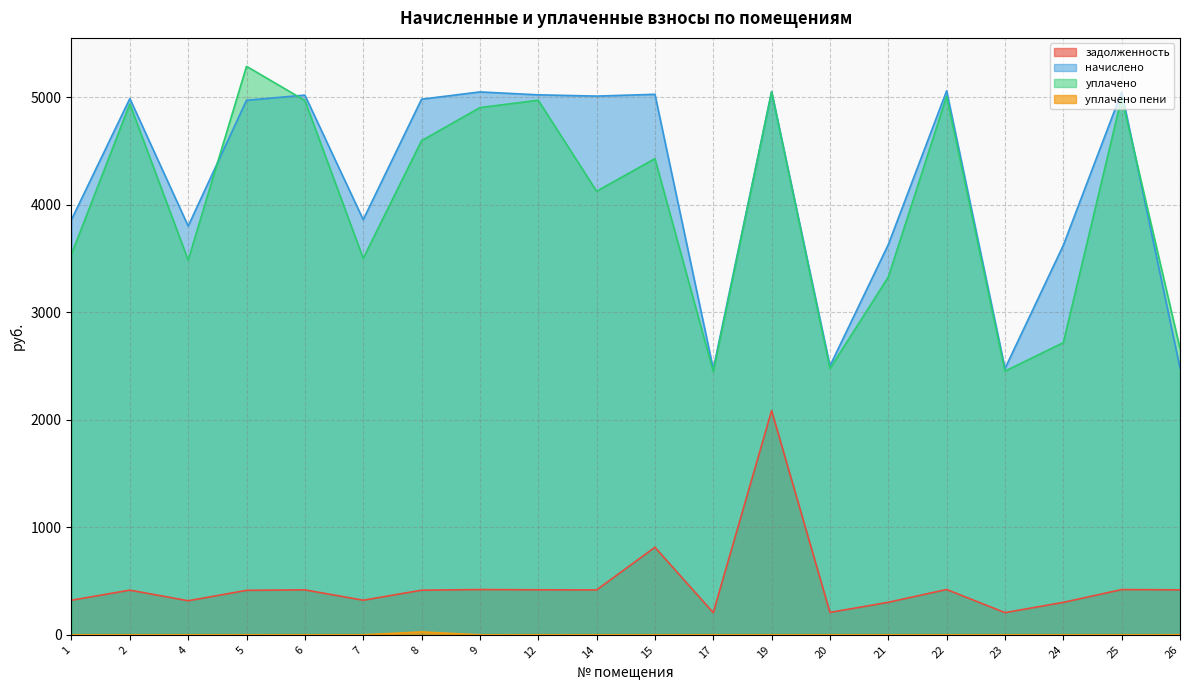

True or false: уплачено пени and уплачено intersect in this chart.

False